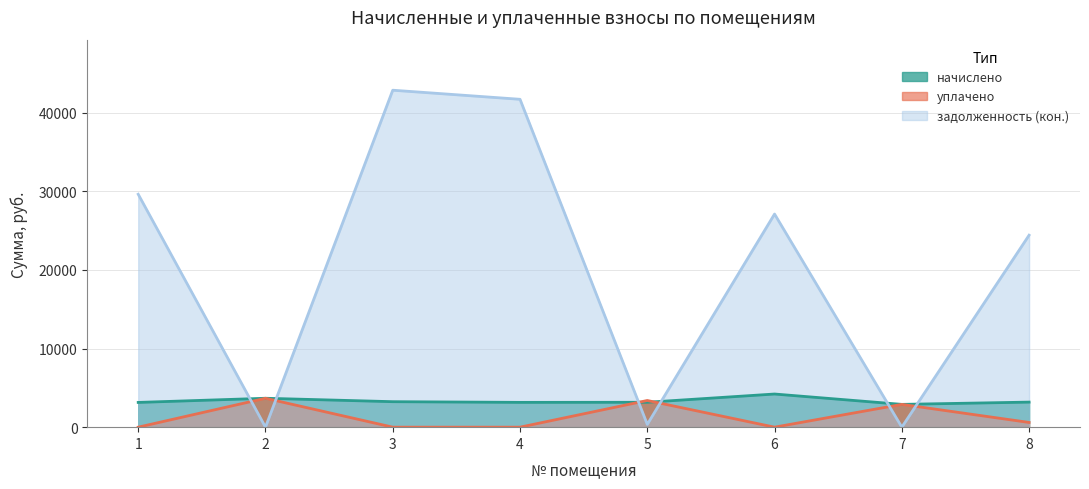

Which series changed the most between 6 and 8?

задолженность (кон.)